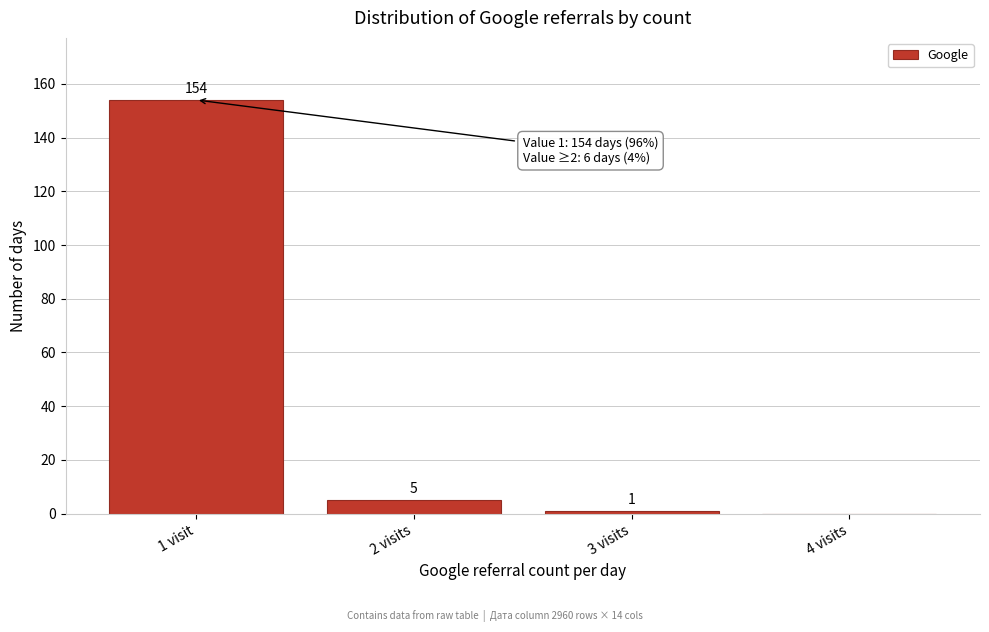

Reading right to left, extract all data points from this chart.

4 visits=0	3 visits=1	2 visits=5	1 visit=154